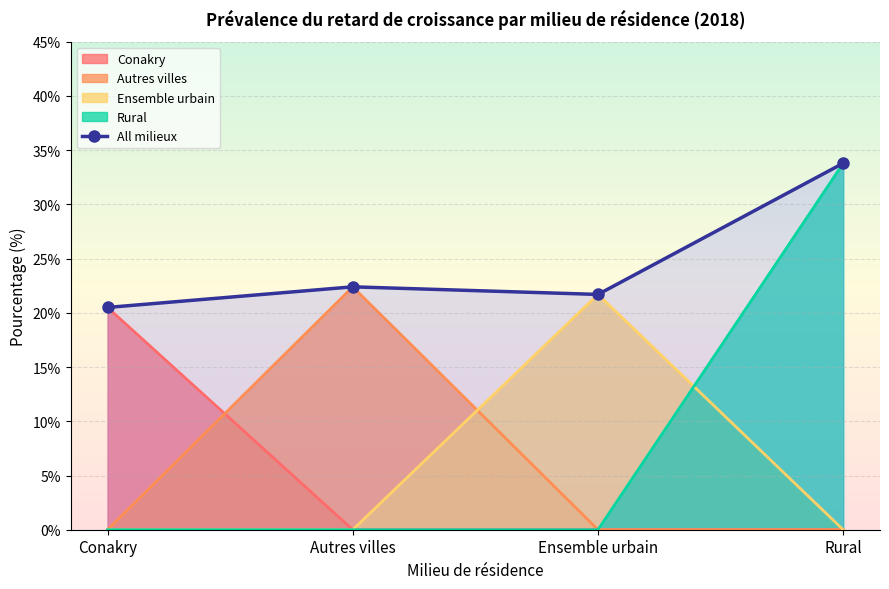

How many values are below 22?

2